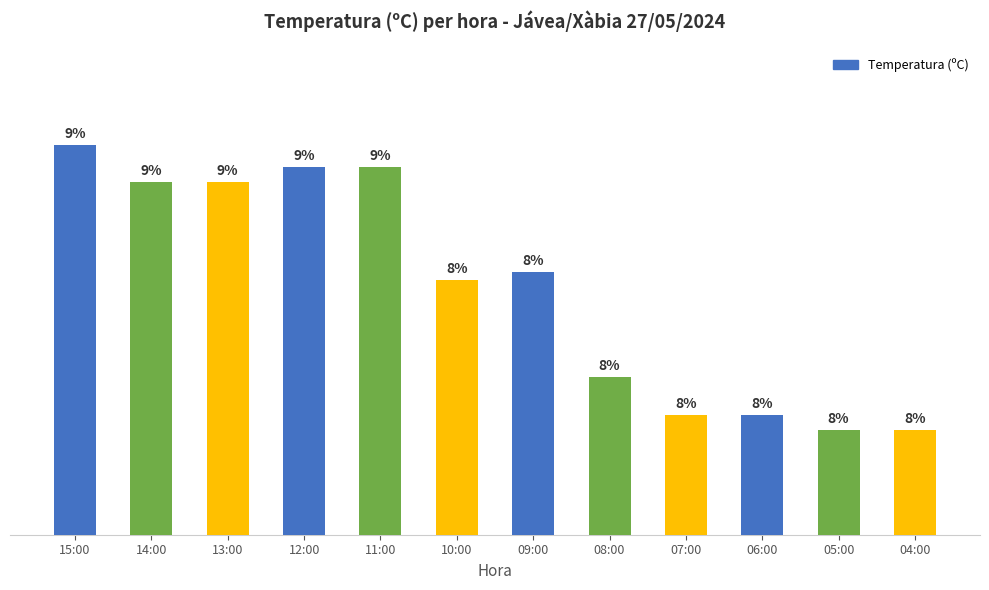

The value at 05:00 is 20.4. True or false?

True